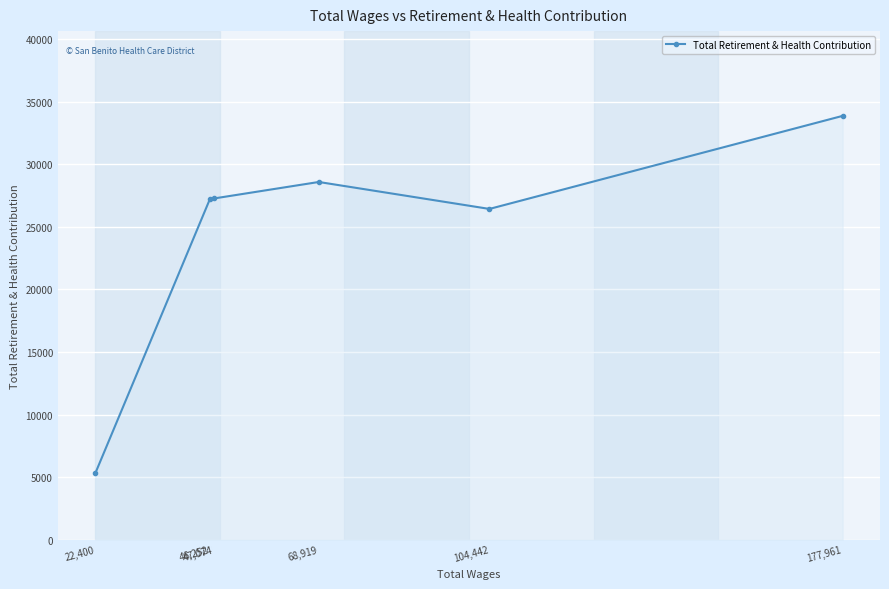

Rank the categories by value from lowest to highest.

22,400, 104,442, 46,252, 47,074, 68,919, 177,961